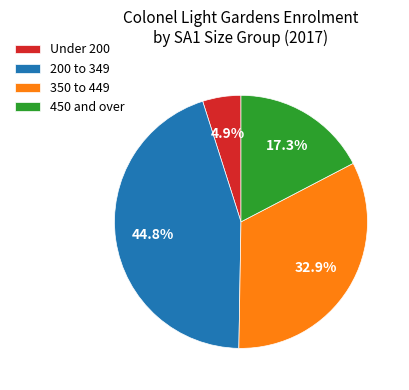

Is 450 and over the majority of the pie?

No